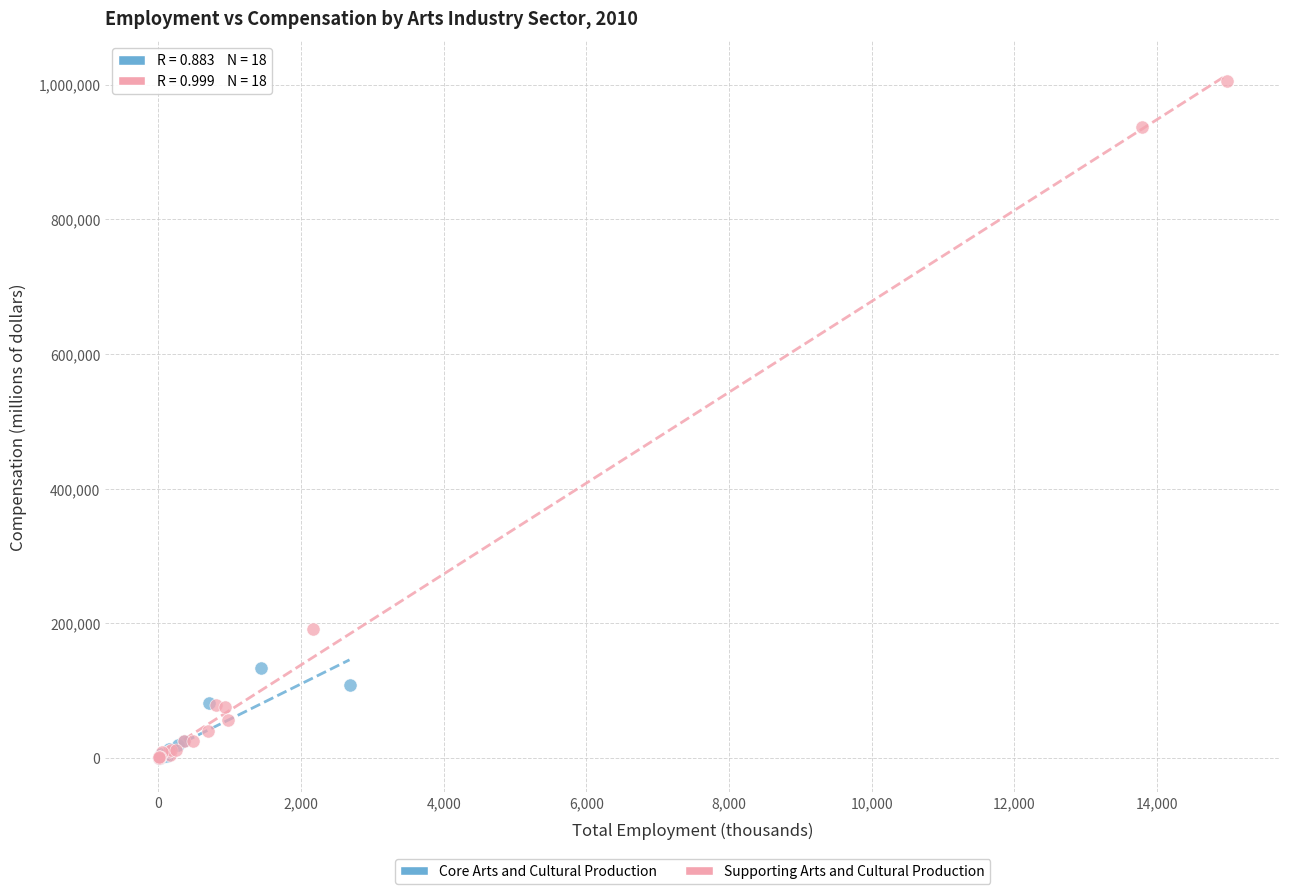

What are all the series names shown in the legend?

Core Arts and Cultural Production, Supporting Arts and Cultural Production